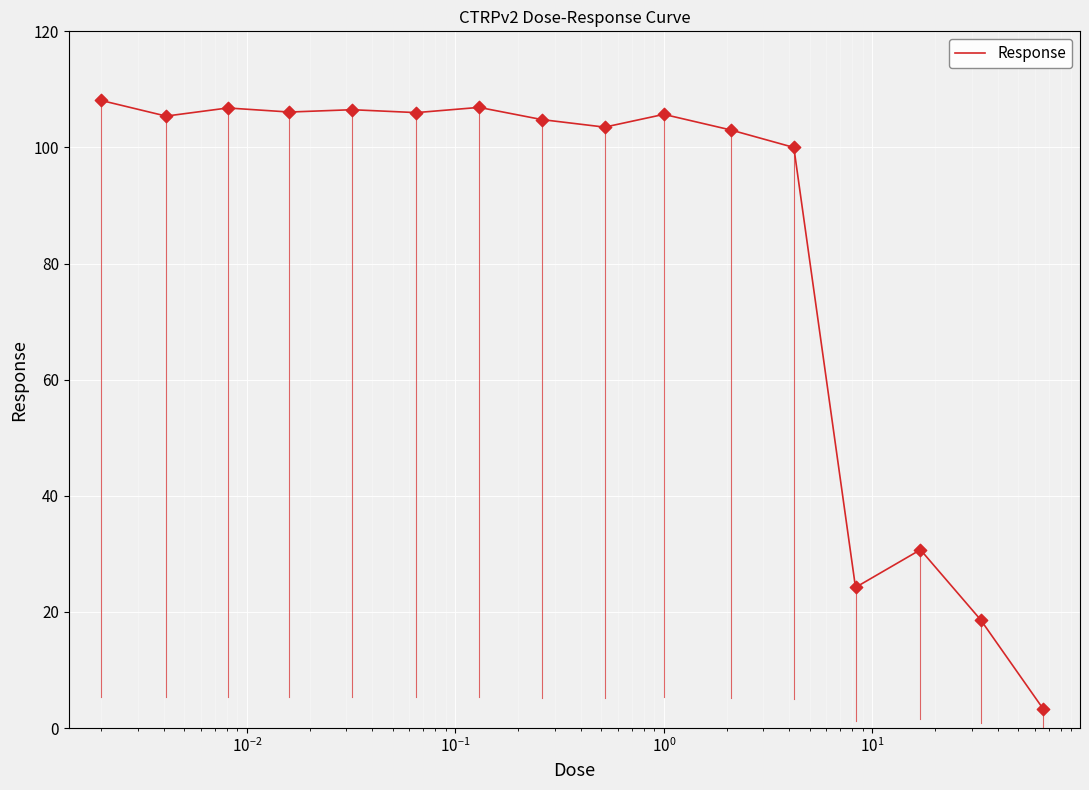

What is the maximum value shown in the chart?

108.1